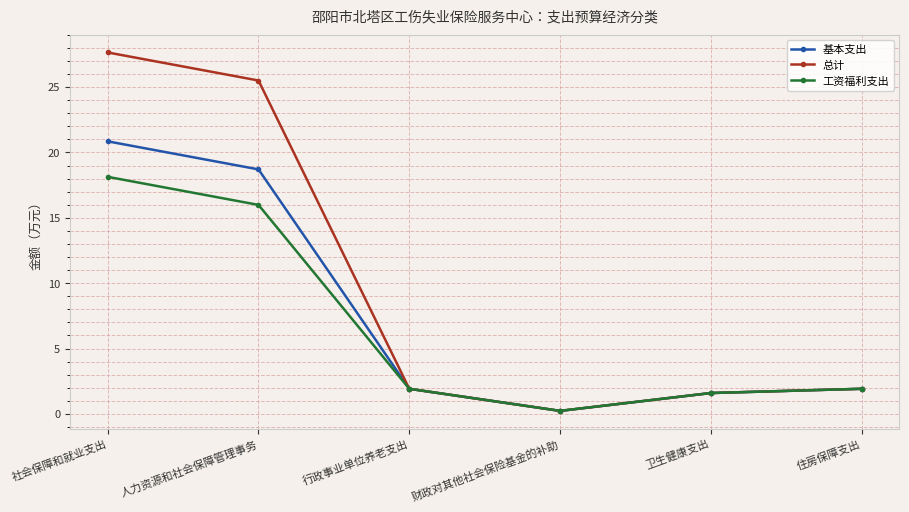

Count the number of data series in this chart.

3